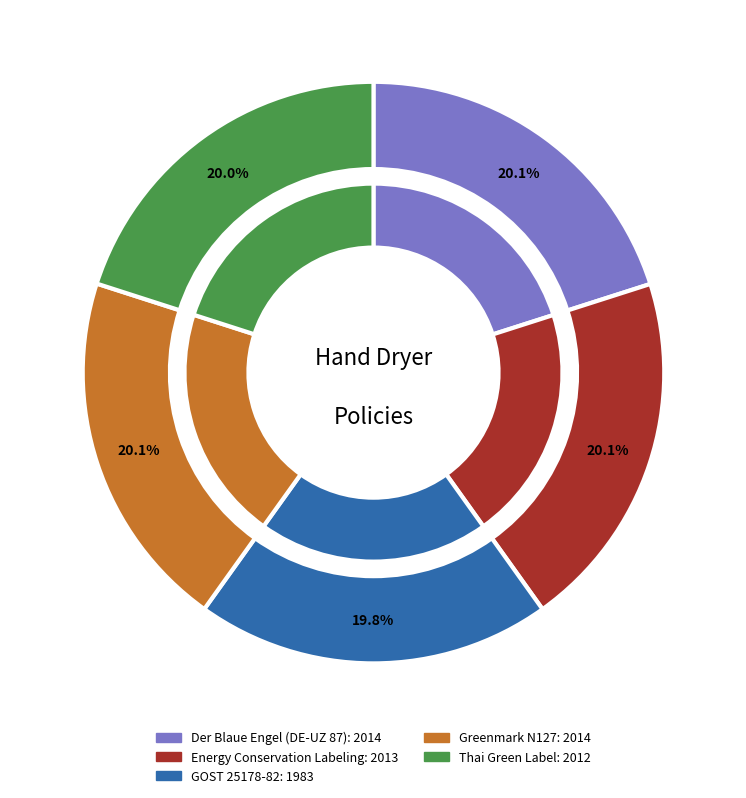

How many slices are in this pie chart?

5